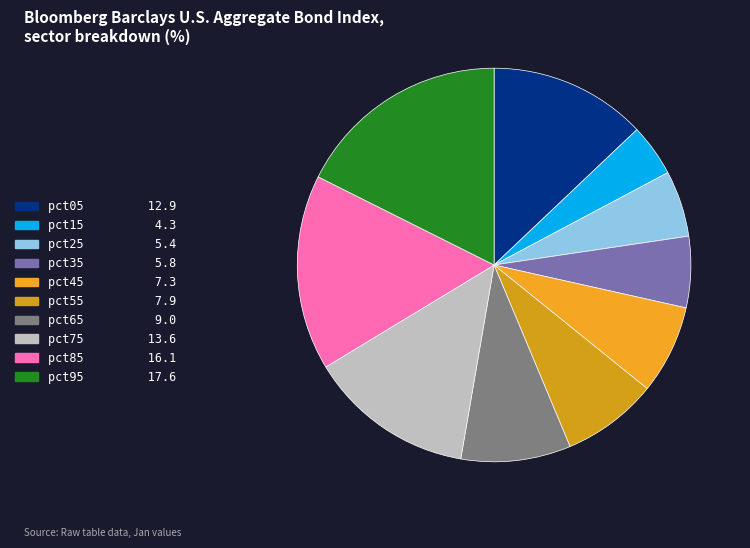

Which category has the smallest portion of the pie?

pct15